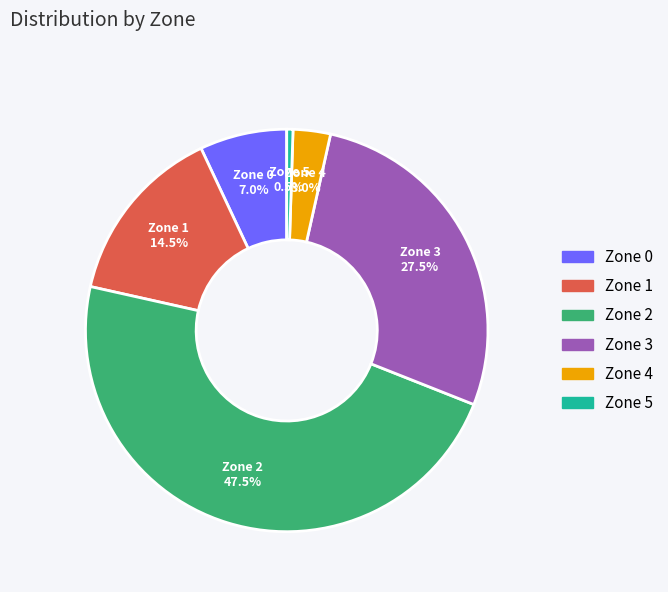

Which category has the biggest portion of the pie?

Zone 2